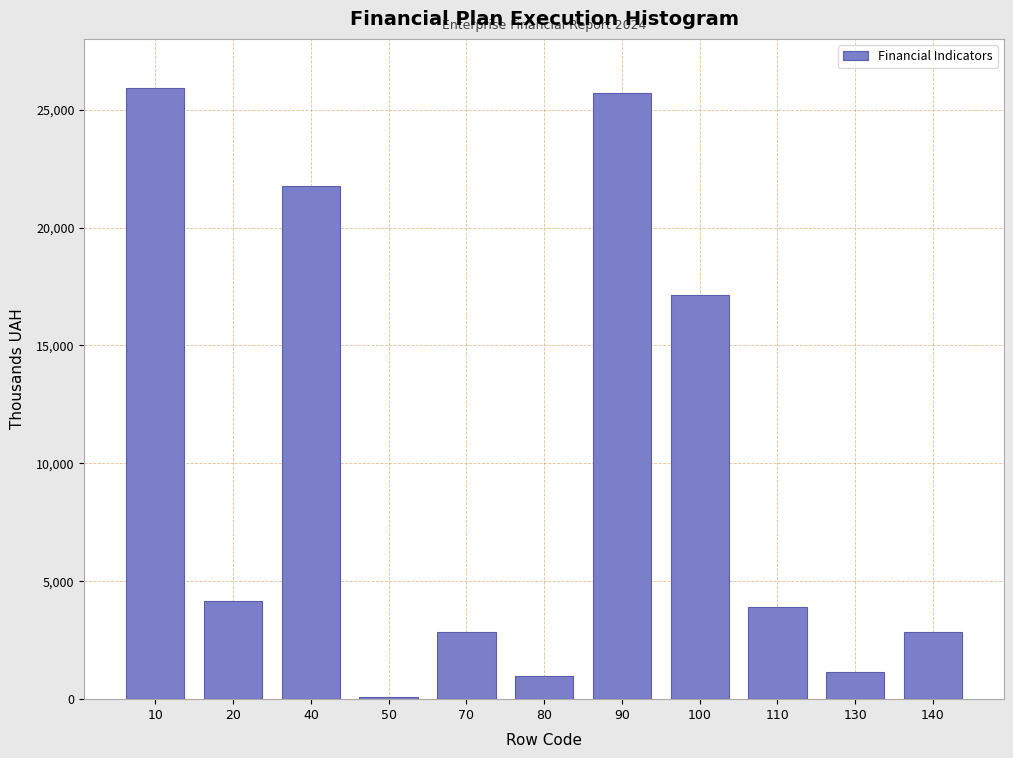

Reading right to left, extract all data points from this chart.

140=2862	130=1150	110=3923	100=17139	90=25686	80=985	70=2862	50=84	40=21755	20=4171	10=25926